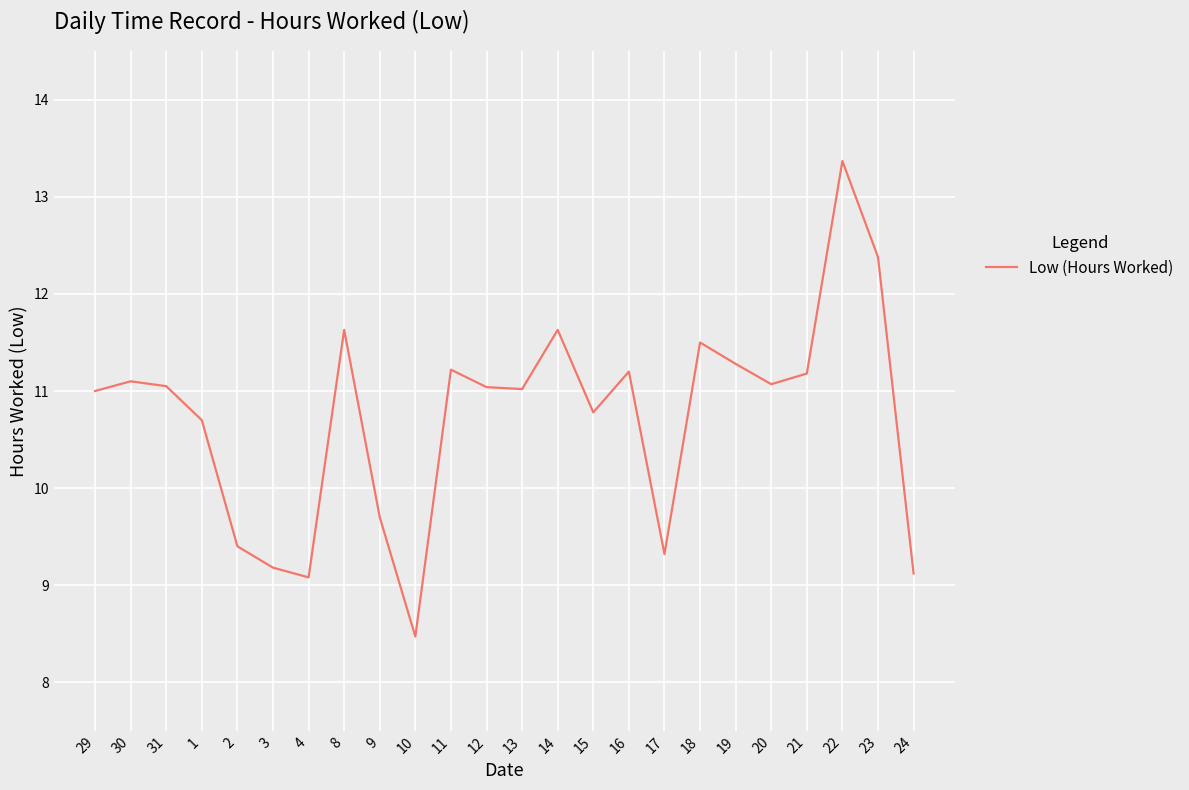

What is the sum of all values?

257.4